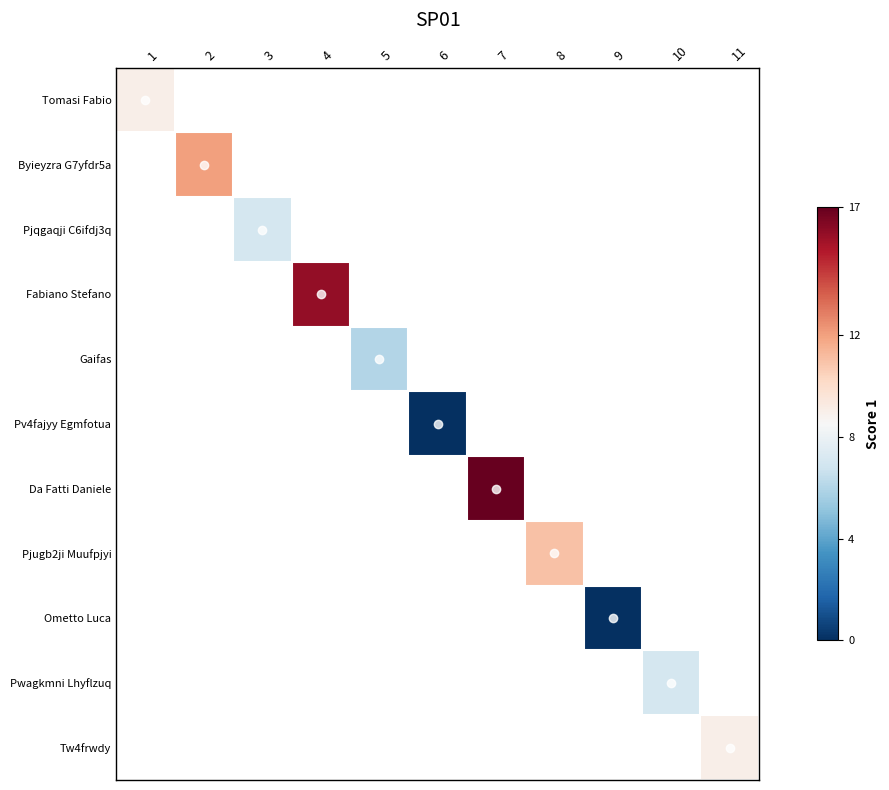

Which category has the highest value across all series?

7